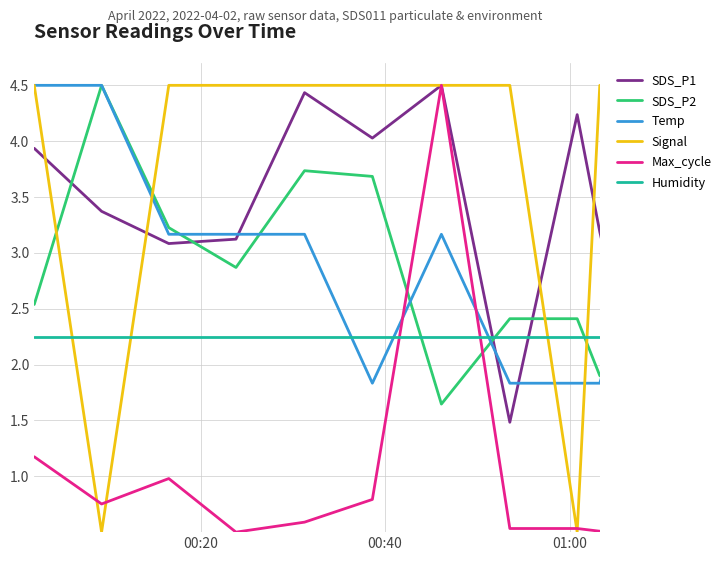

What is the highest value of the Temp series?

4.5